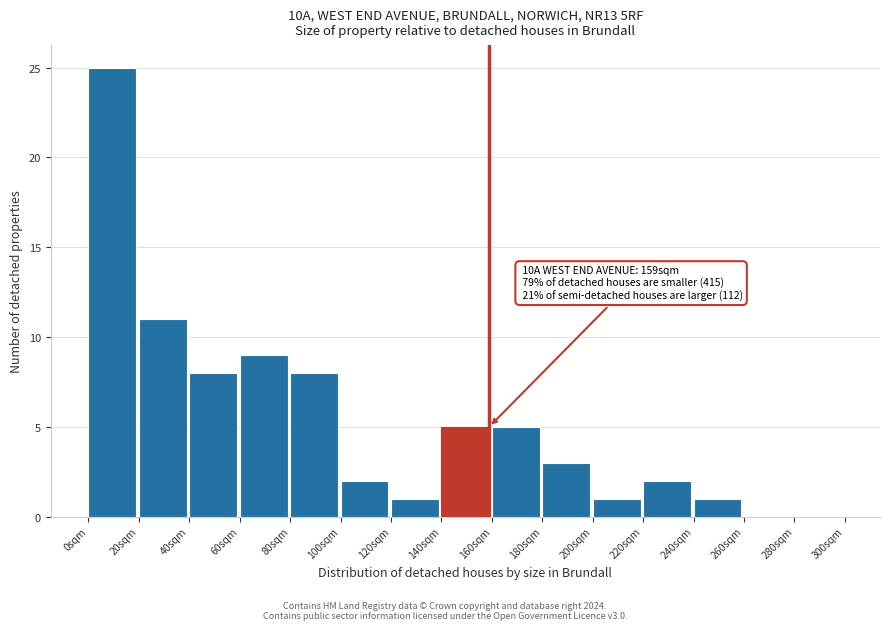

Over which range of the x-axis is the bar tallest?

0 to 20